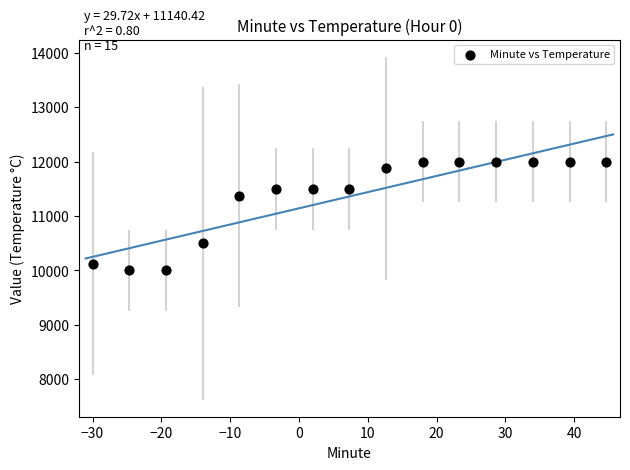

What Y value in the scatter plot is closest to 11000?

11375.0